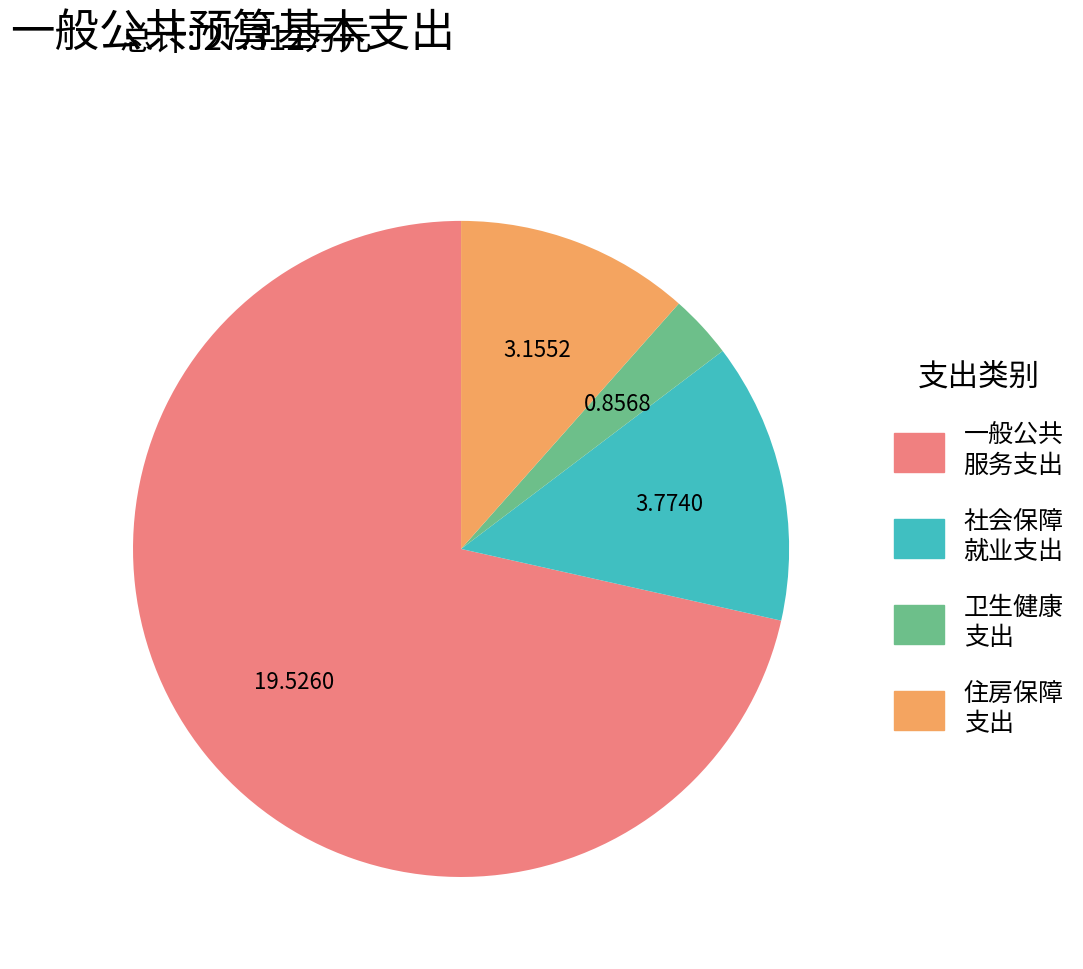

Does any single category account for the majority?

Yes